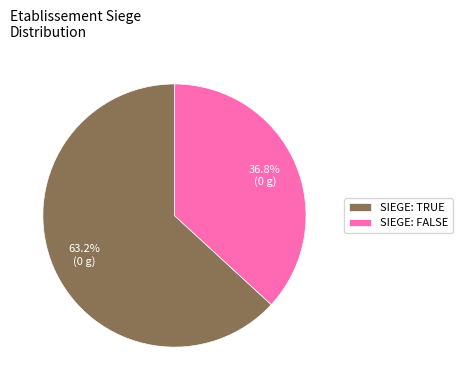

Combined, do SIEGE: FALSE and SIEGE: TRUE account for over 50%?

Yes